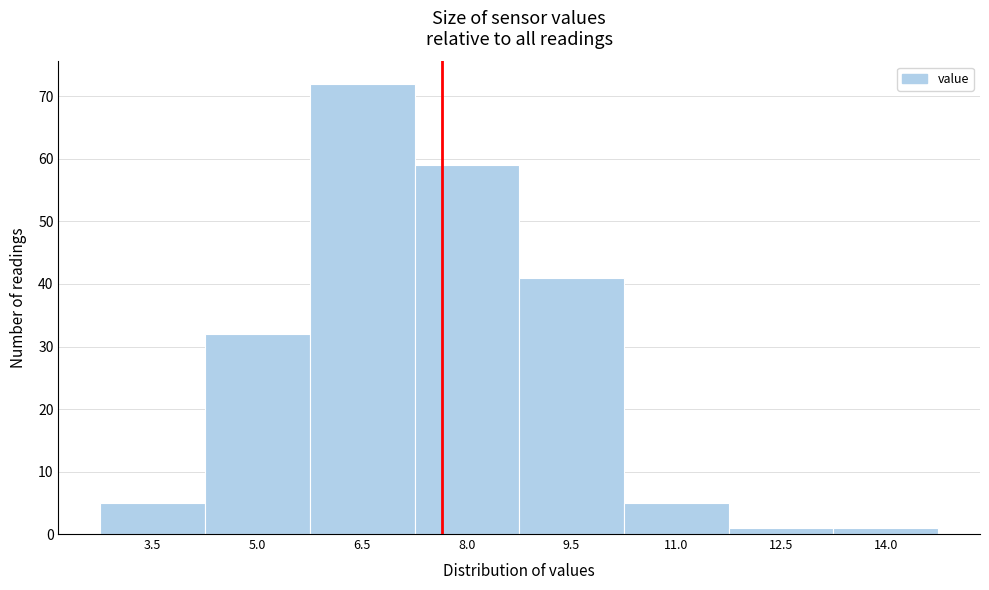

Reading right to left, transcribe all the data shown in this chart.

1	1	5	41	59	72	32	5